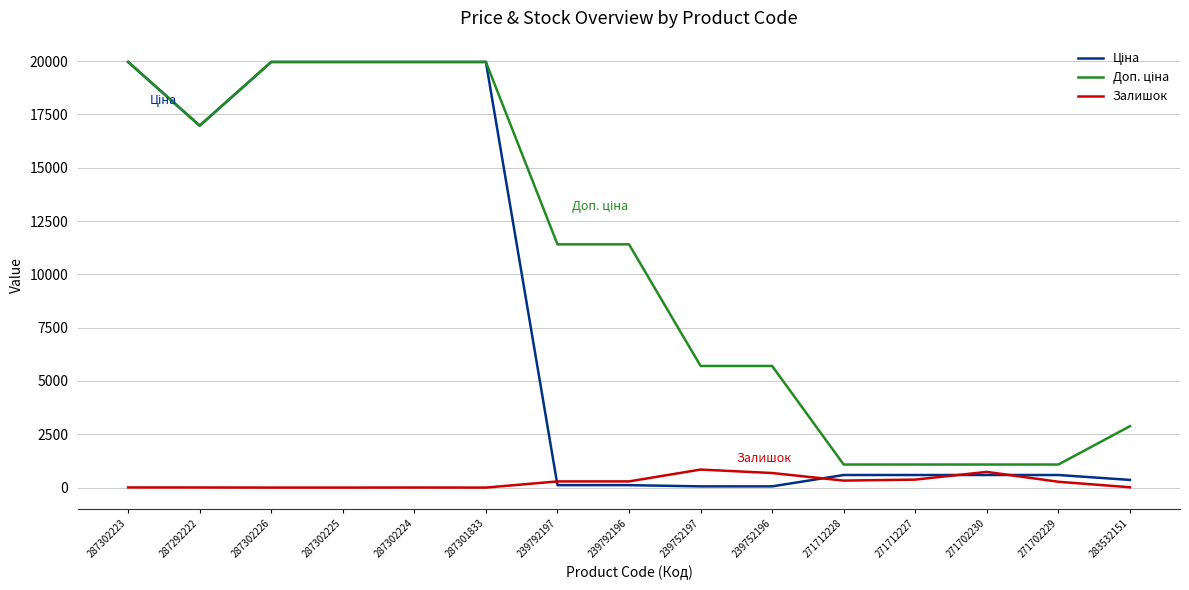

What is the maximum value shown in the chart?

19964.2